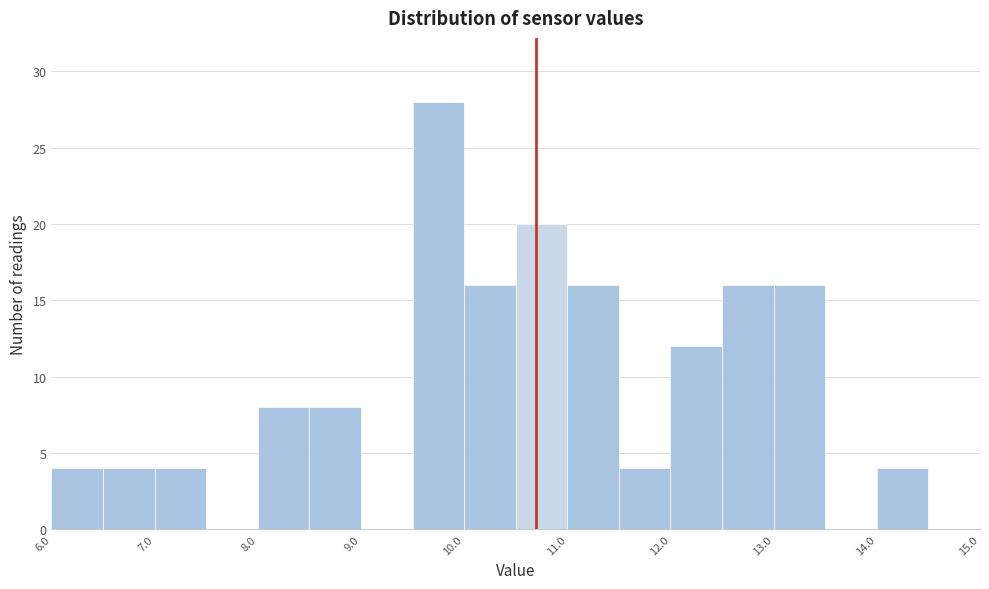

What is the height of the bar covering 12.5 to 13.0 on the x-axis? The values are not printed on the chart, so give them approximately, as read against the axis.

16